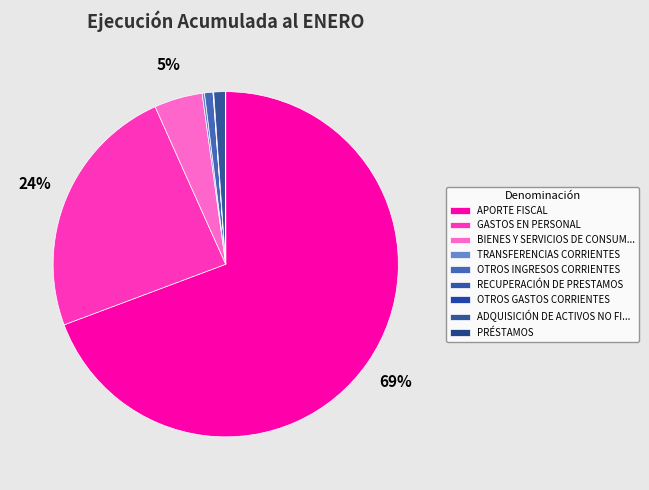

Combined, do RECUPERACIÓN DE PRESTAMOS and PRÉSTAMOS account for over 50%?

No